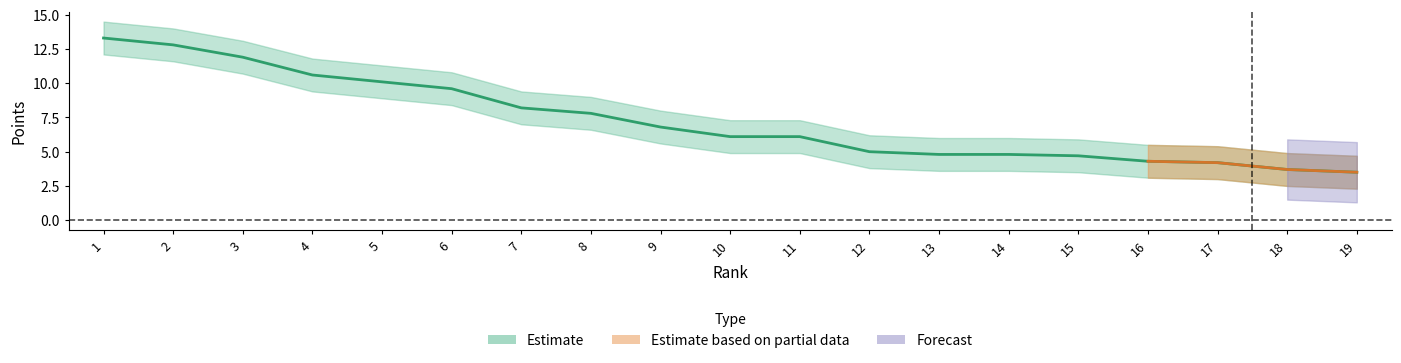

How many lines are shown in the chart?

3